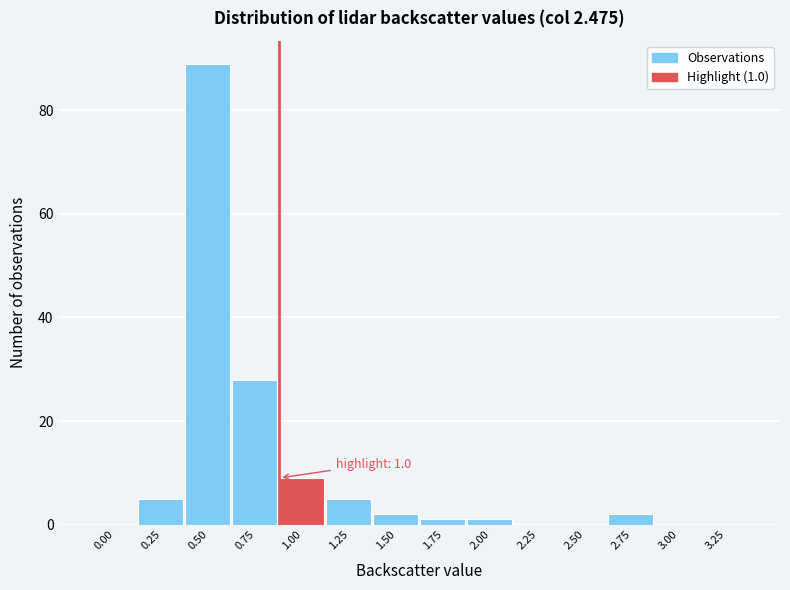

Reading right to left, what are all the values shown in this chart?

3.25=0	3.00=0	2.75=2	2.50=0	2.25=0	2.00=1	1.75=1	1.50=2	1.25=5	1.00=9	0.75=28	0.50=89	0.25=5	0.00=0